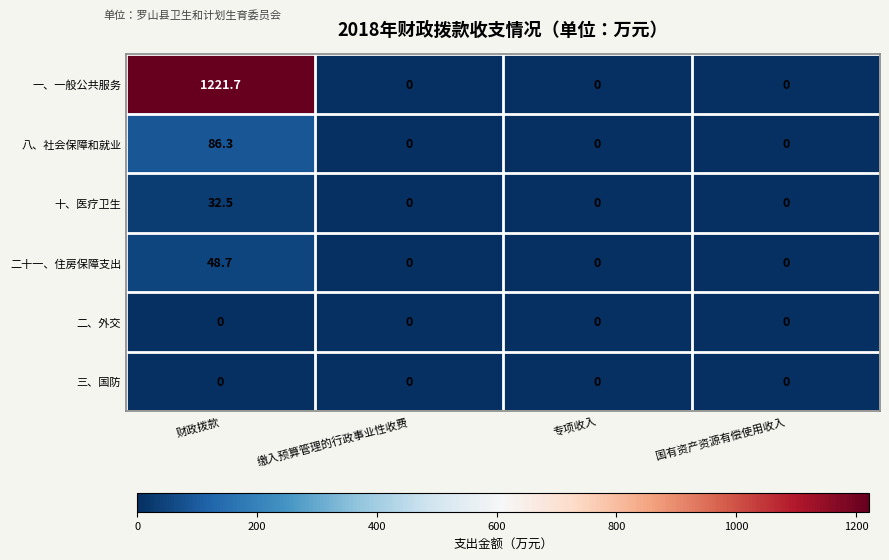

Which series has the widest spread of values?

一、一般公共服务